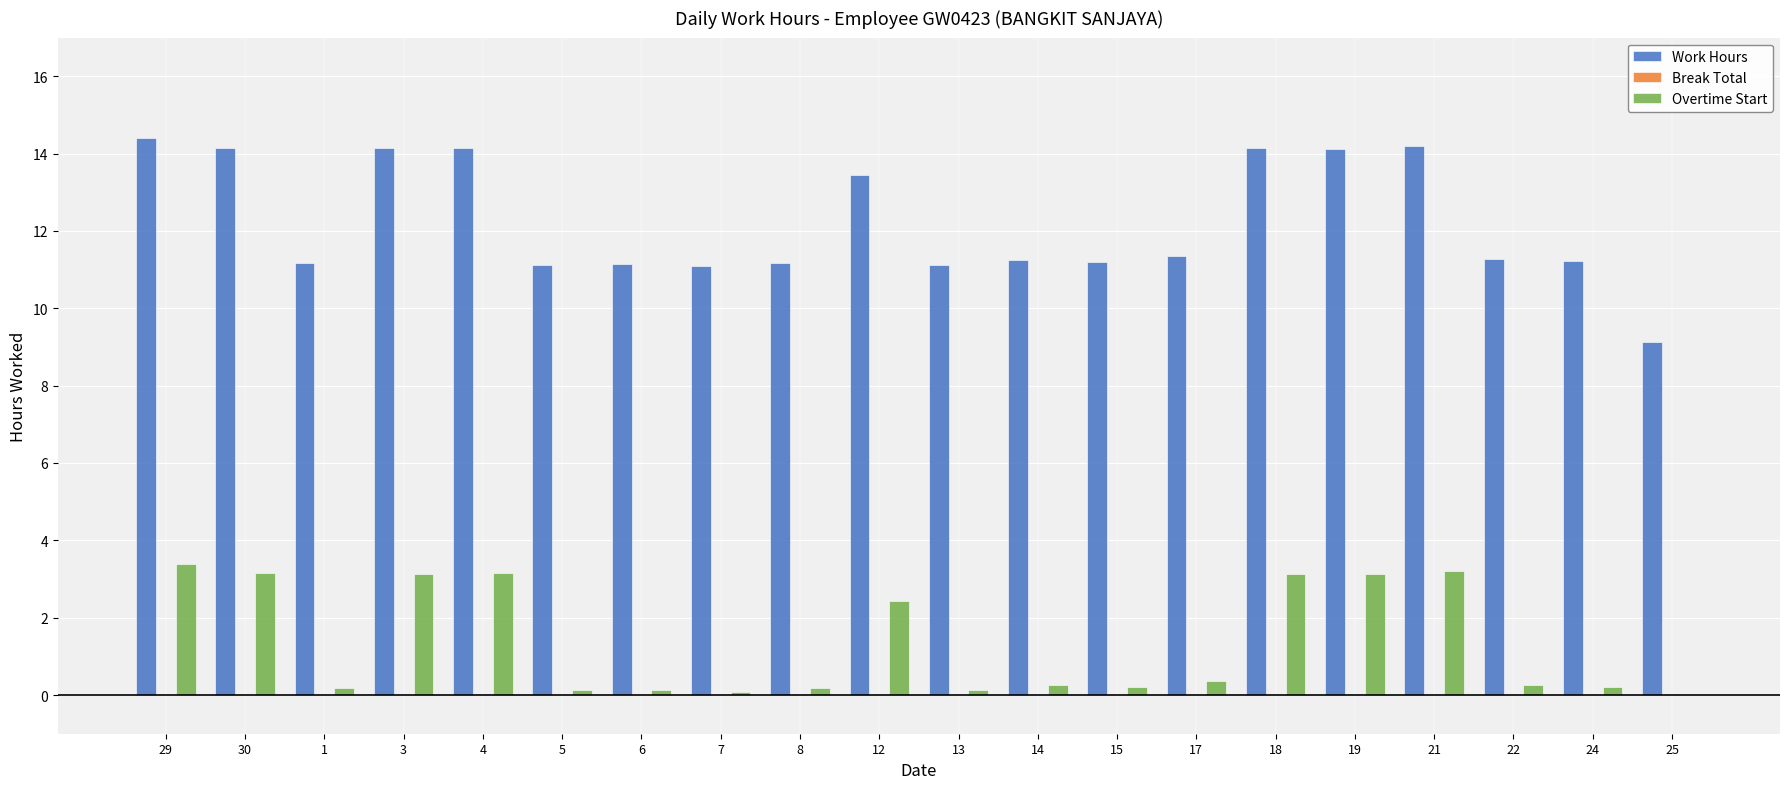

Which series changed the most between 21 and 25?

Work Hours